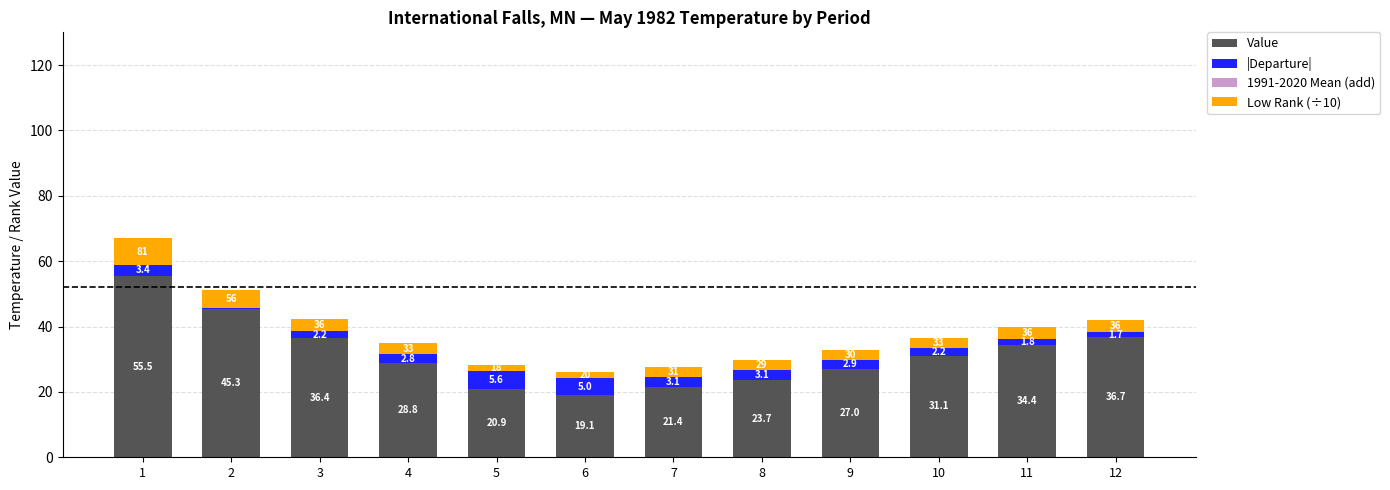

The Value series shows 27.6 at 1. True or false?

False